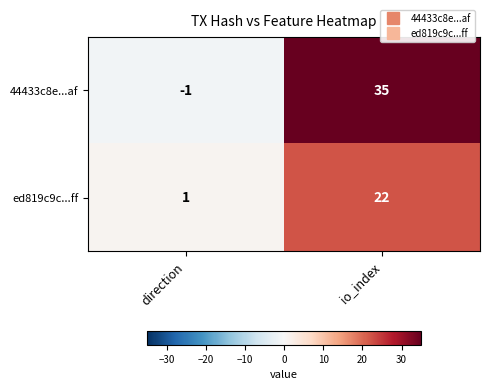

Reading left to right, what are all the values shown in this chart?

44433c8e...af: -1	35
ed819c9c...ff: 1	22